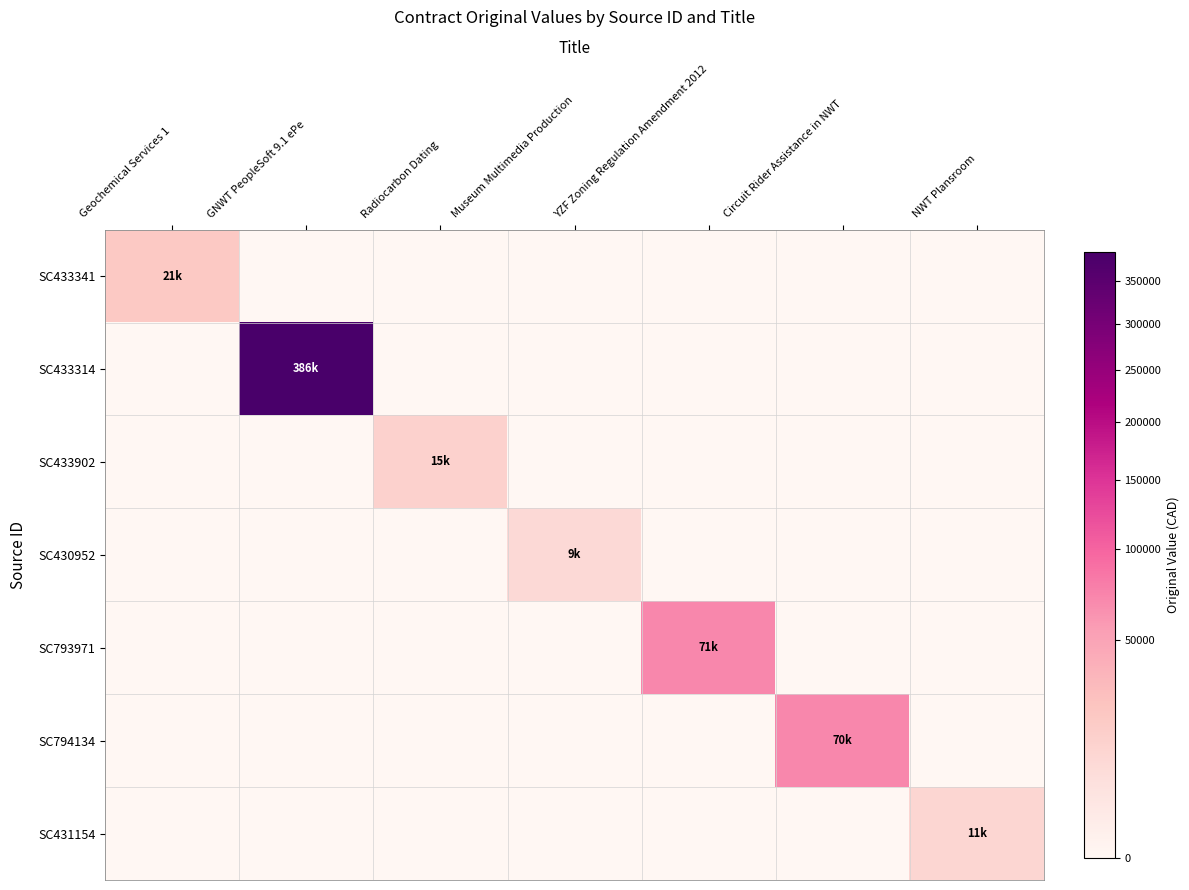

What is the total value across all series at Geochemical Services 1?

20852.0